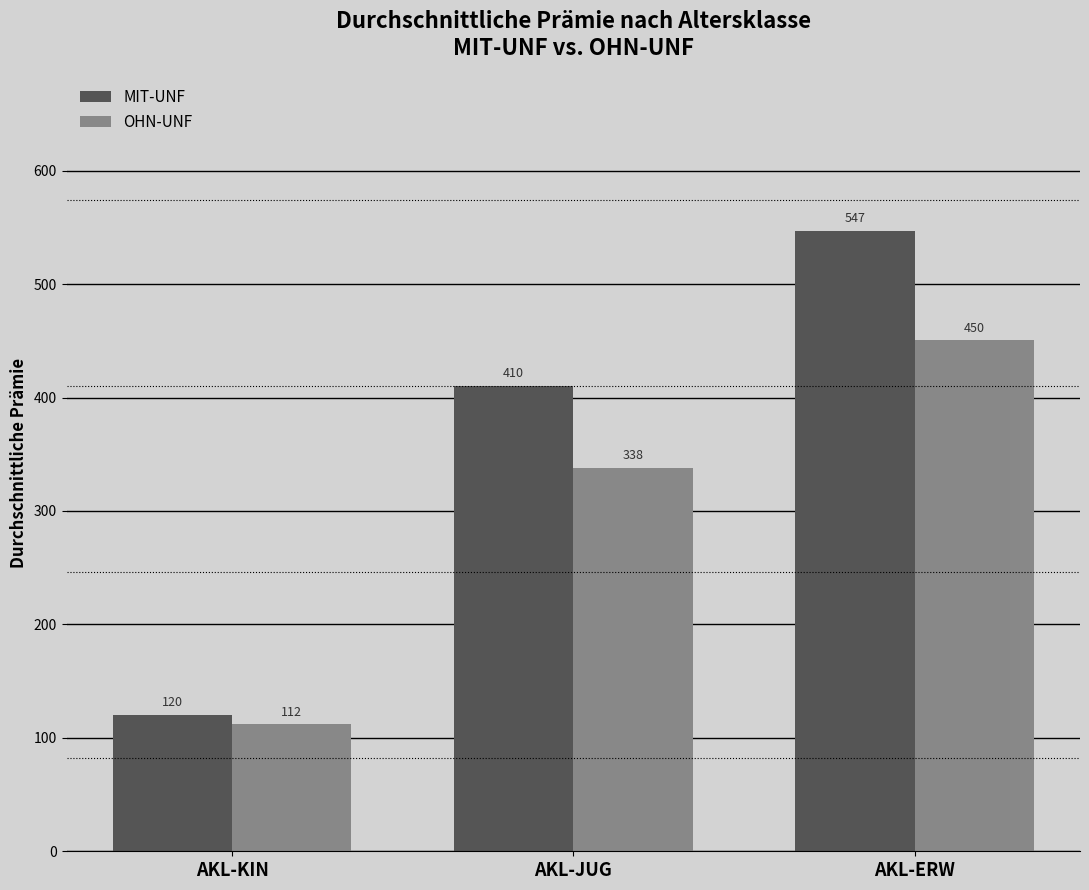

Is it true that MIT-UNF equals 211.6 at AKL-ERW?

False